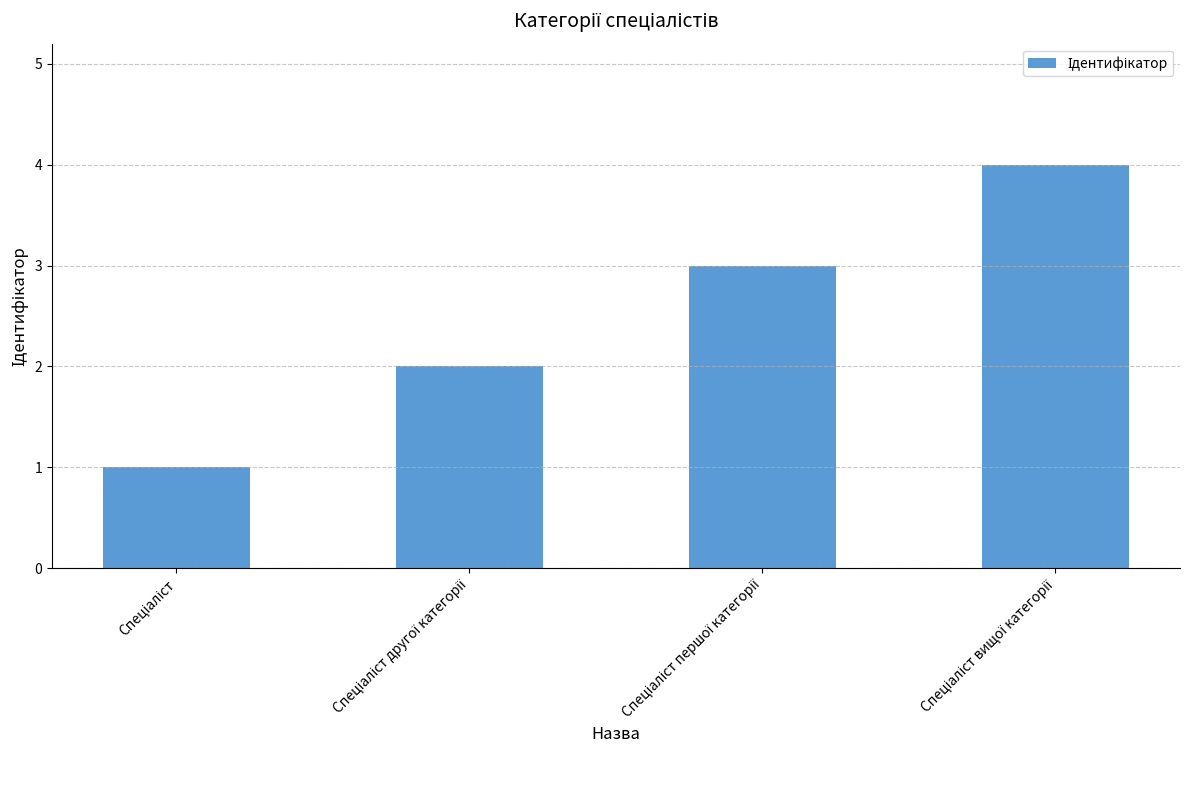

What is the difference between the maximum and minimum values?

3